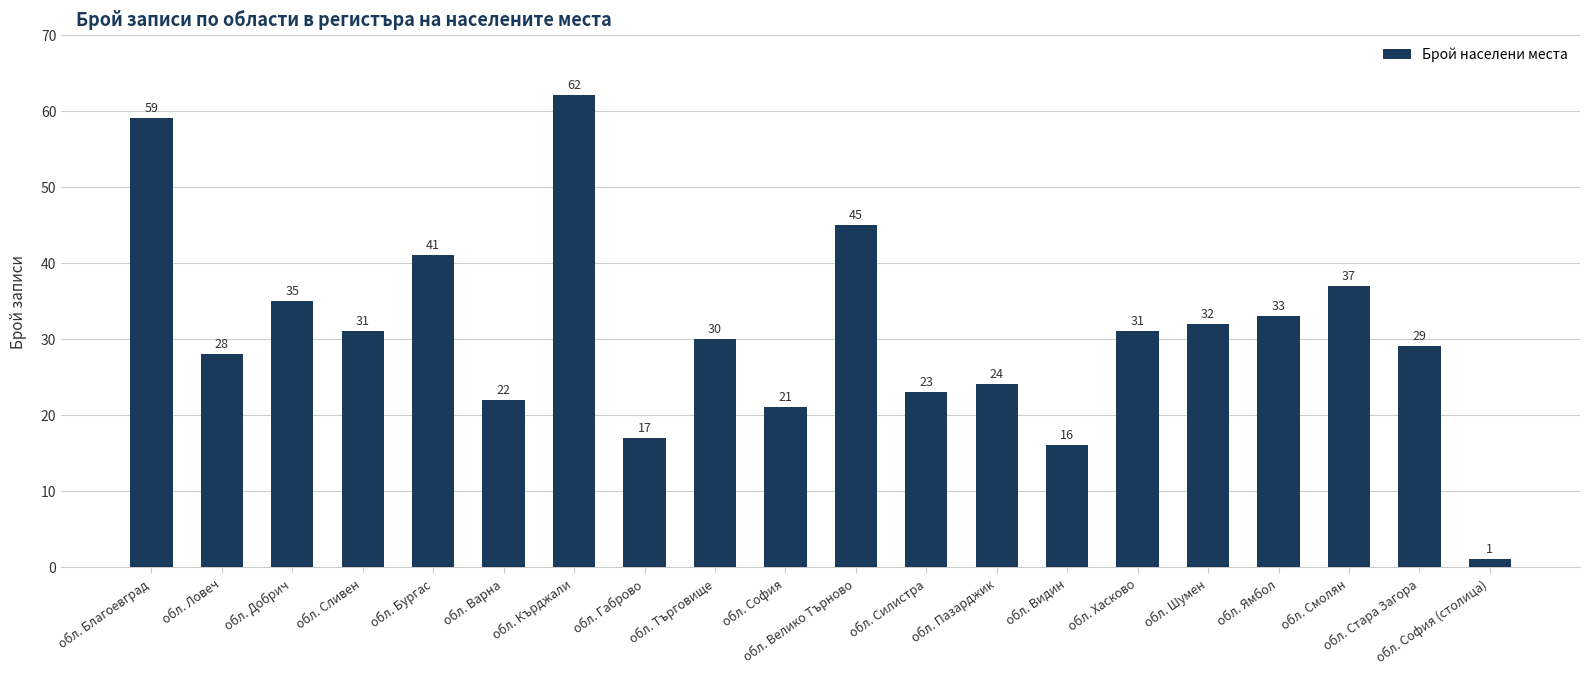

How many bars are there in total?

20